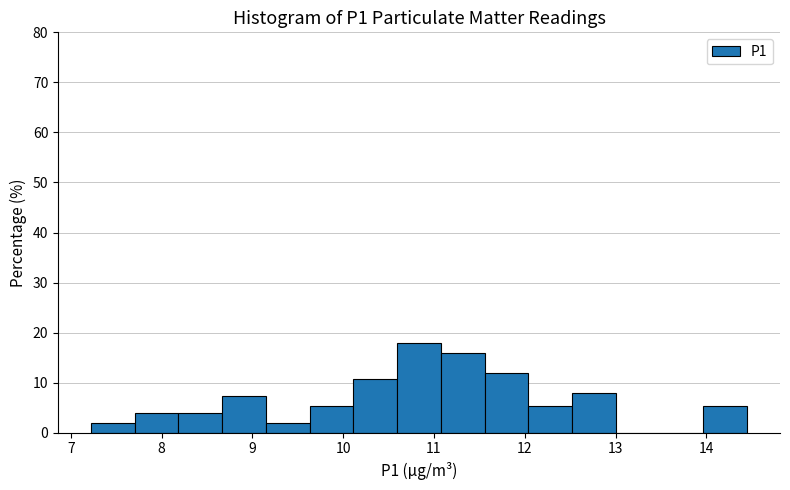

Reading left to right, list every bar in this chart as the range it spans on the x-axis followed by its height. Neither the bar edges nor the heights are printed on the chart, so give them approximately, as read against the axes.

7.2 to 7.7: 2
7.7 to 8.2: 4
8.2 to 8.7: 4
8.7 to 9.1: 7
9.1 to 9.6: 2
9.6 to 10.1: 5
10.1 to 10.6: 11
10.6 to 11.1: 18
11.1 to 11.6: 16
11.6 to 12.0: 12
12.0 to 12.5: 5
12.5 to 13.0: 8
13.0 to 13.5: 0
13.5 to 14.0: 0
14.0 to 14.5: 5